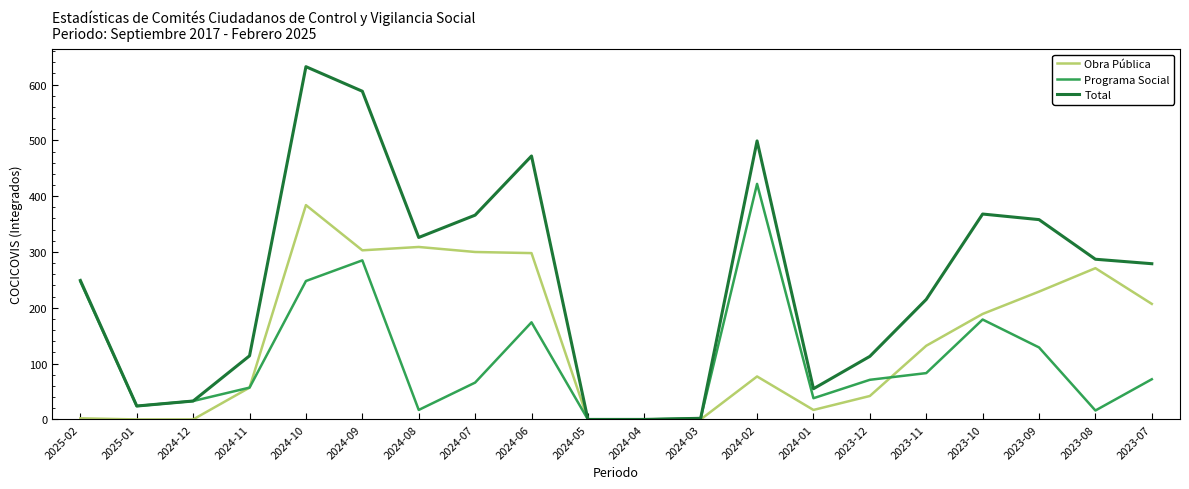

Where is the first local minimum for Total?

2025-01